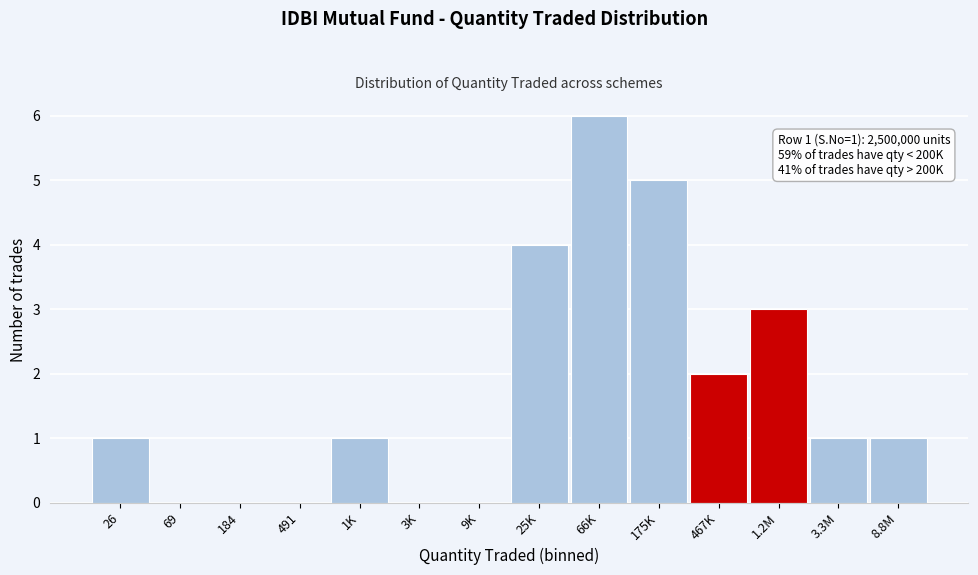

Reading left to right, extract all data points from this chart.

26=1	69=0	184=0	491=0	1K=1	3K=0	9K=0	25K=4	66K=6	175K=5	467K=2	1.2M=3	3.3M=1	8.8M=1